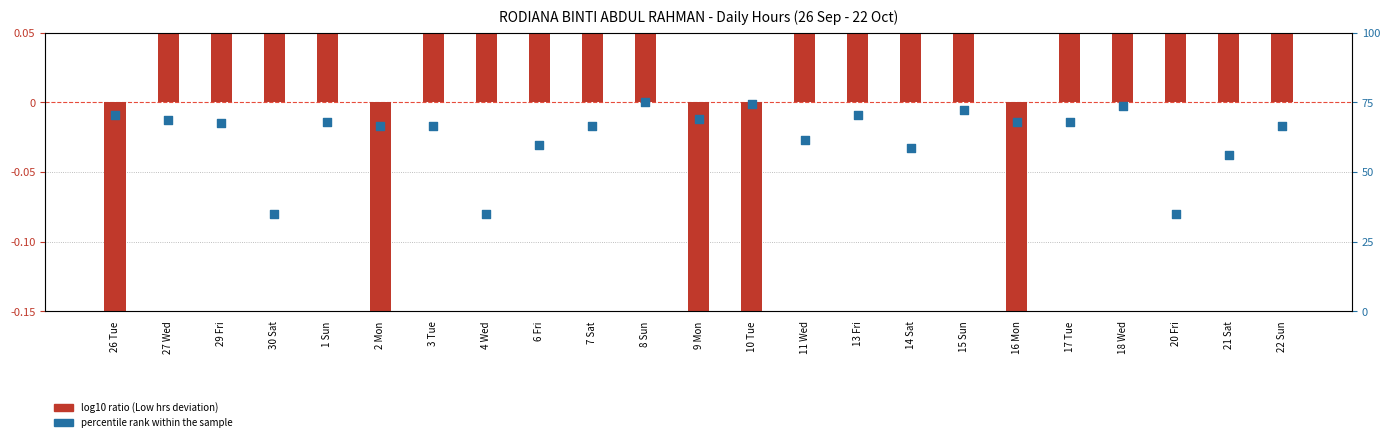

Which series contains the lowest Y value?

log10 ratio (Low hrs deviation)